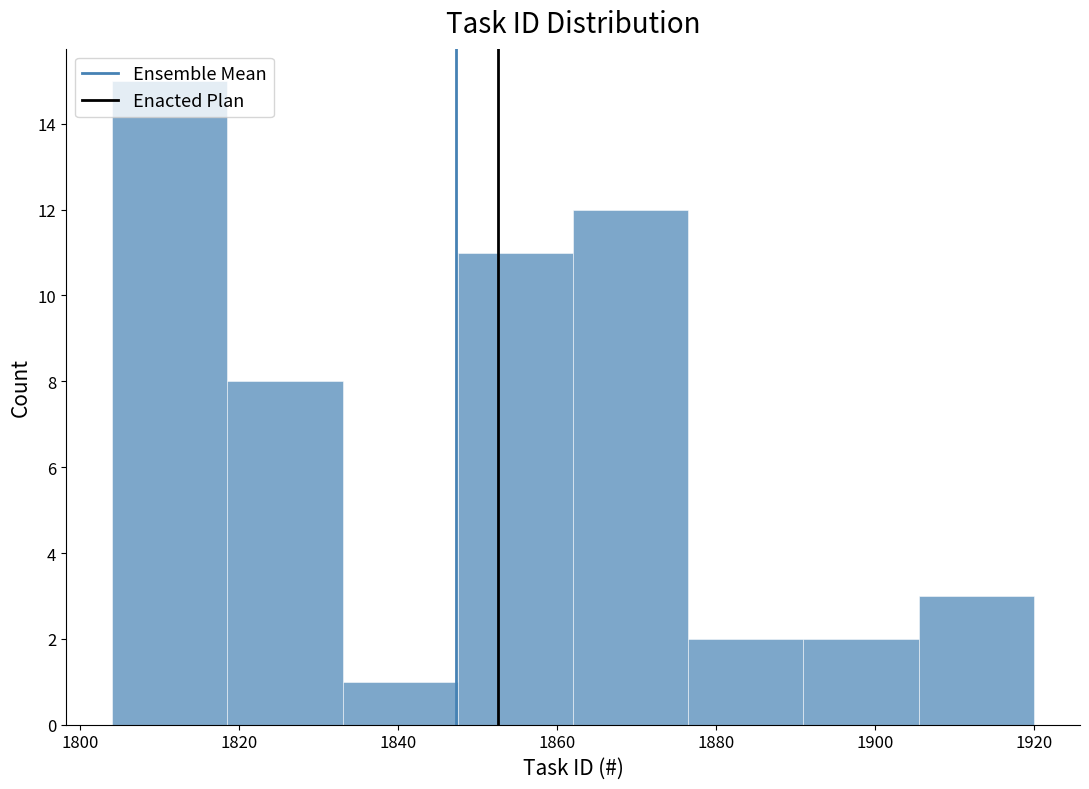

What is the height of the bar covering 1833.0 to 1847.5 on the x-axis? Neither the bar edges nor the heights are printed on the chart, so give them approximately, as read against the axes.

1